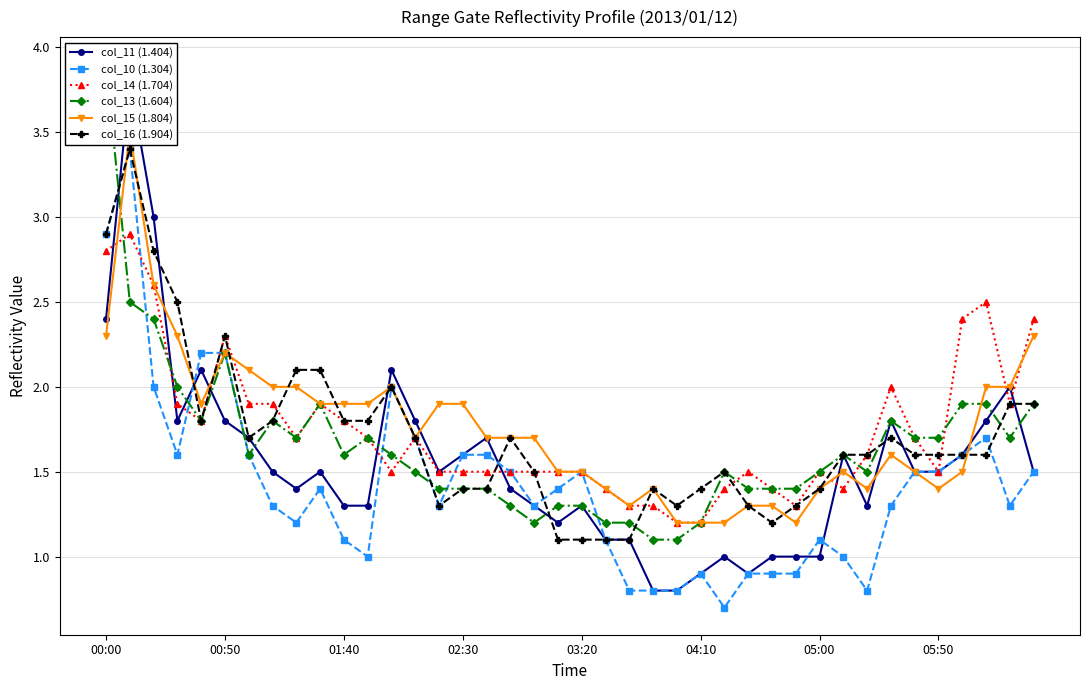

What are all the series names shown in the legend?

col_11 (1.404), col_10 (1.304), col_14 (1.704), col_13 (1.604), col_15 (1.804), col_16 (1.904)